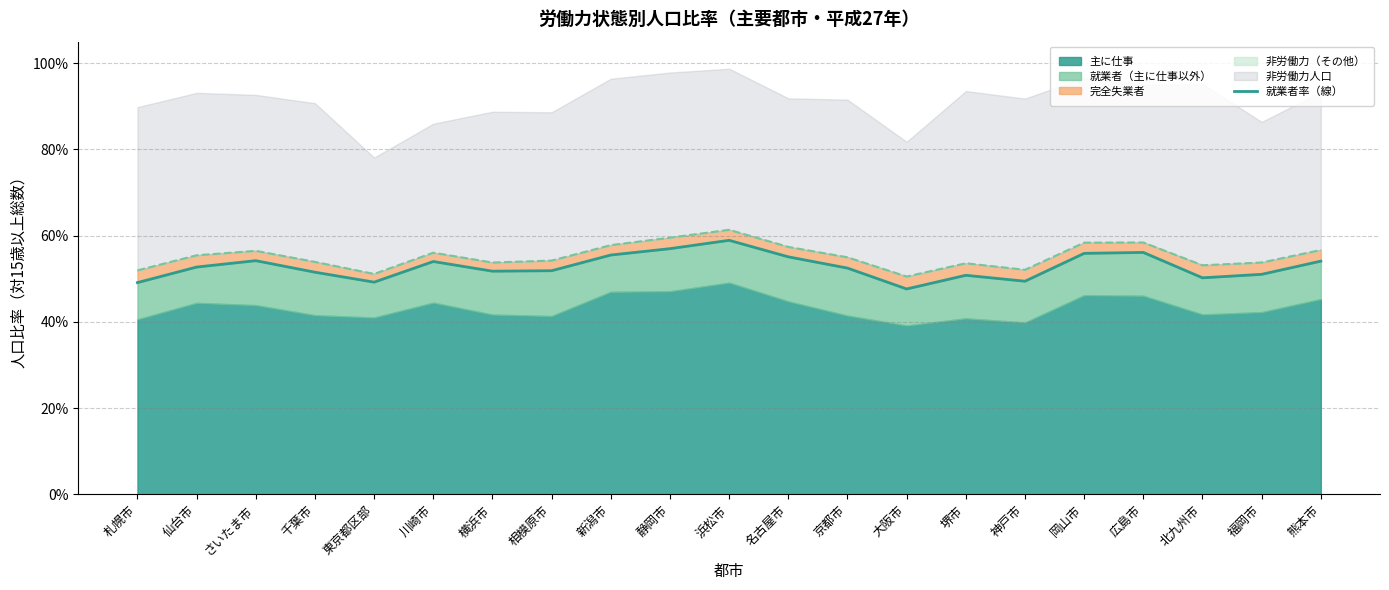

What is the sum of the values at 広島市 and 大阪市?

1.0